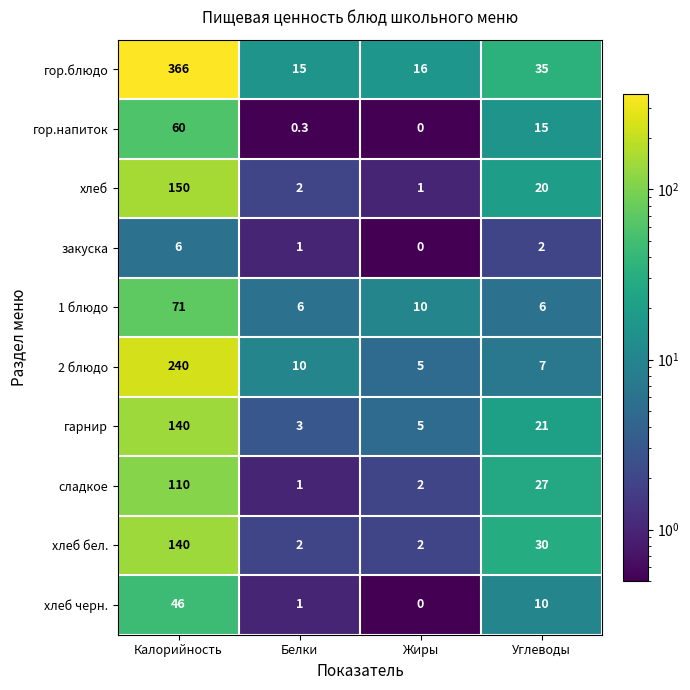

How many series are shown in this chart?

10